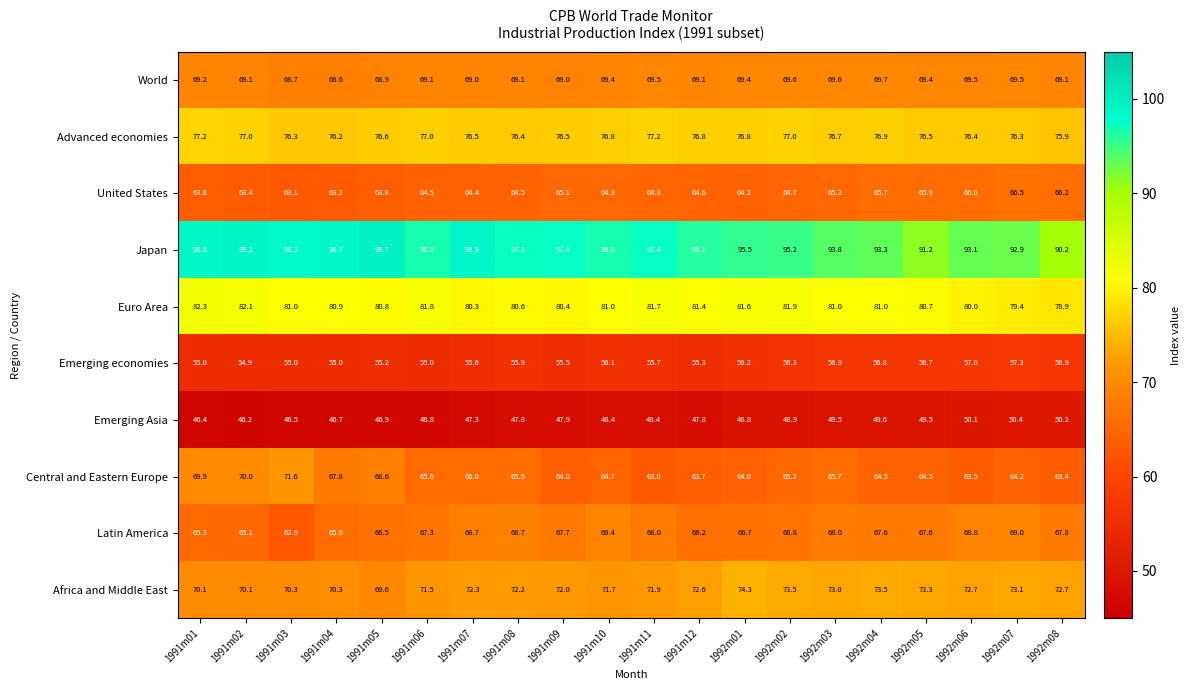

Which series has the largest range (max minus min)?

Japan